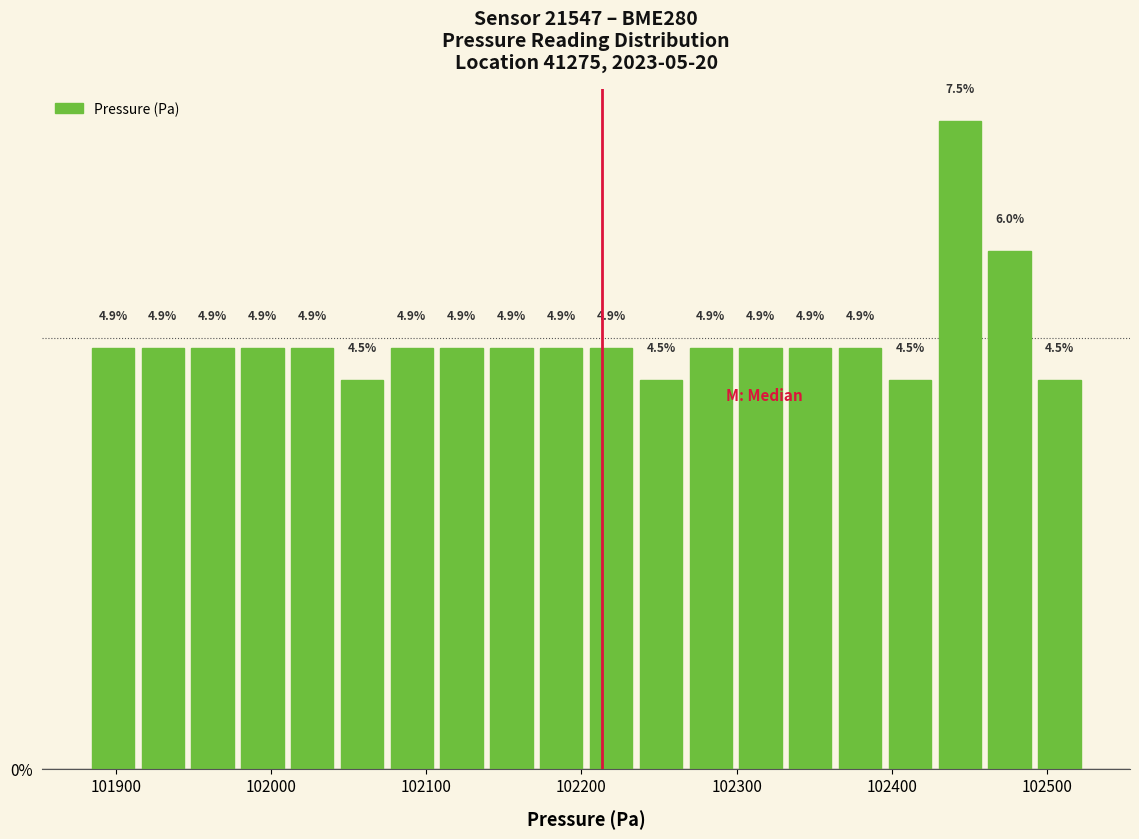

Read against the x-axis, roughly where is the centre of the tallest bar?

102440